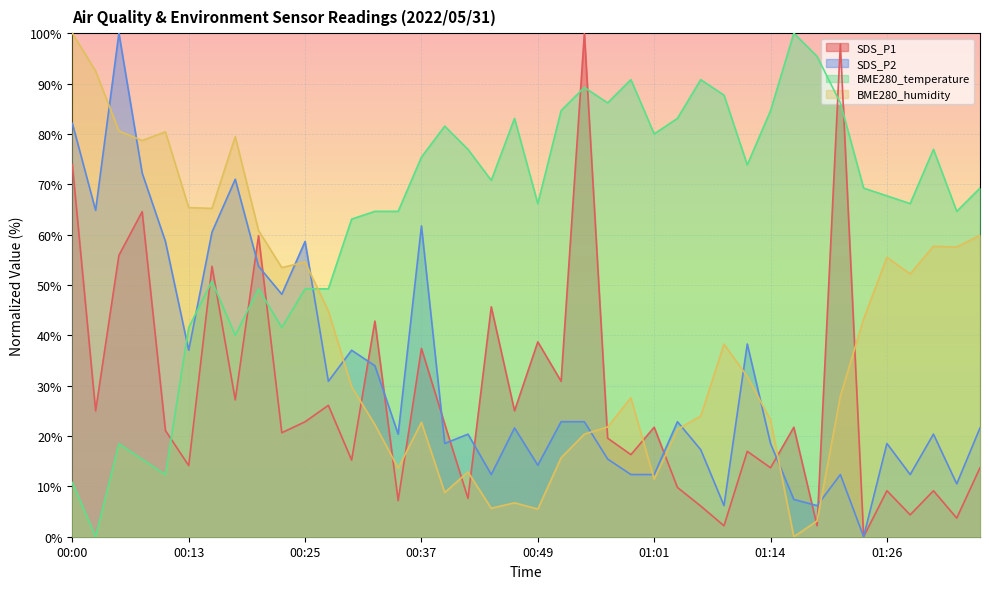

What is the spread (max minus min) of values at 00:54?

79.6